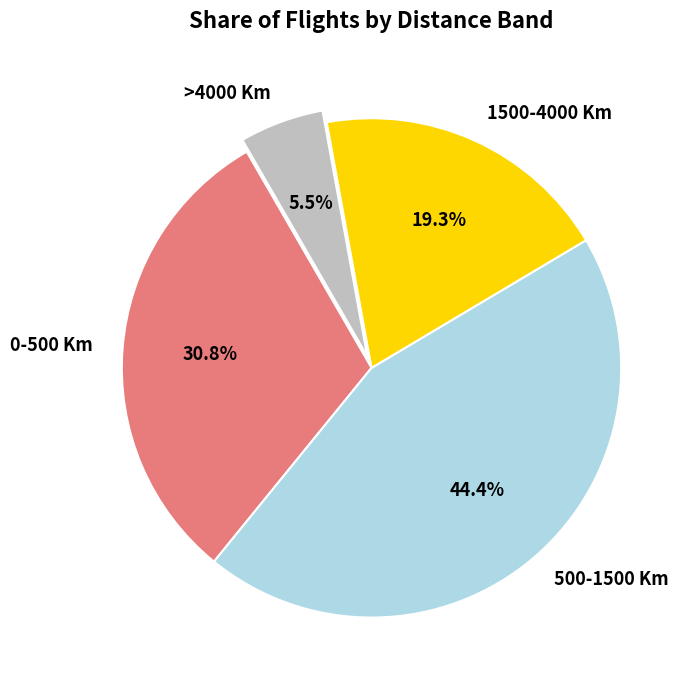

How many segments does this pie chart have?

4